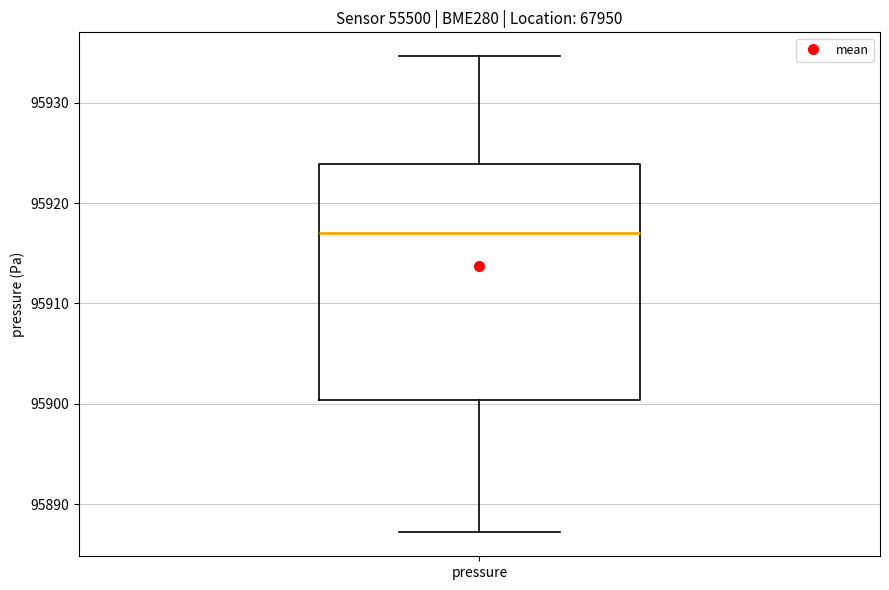

Where does the lower whisker of the box for pressure end on the y-axis? The values are not printed on the chart, so give them approximately, as read against the axis.

95887